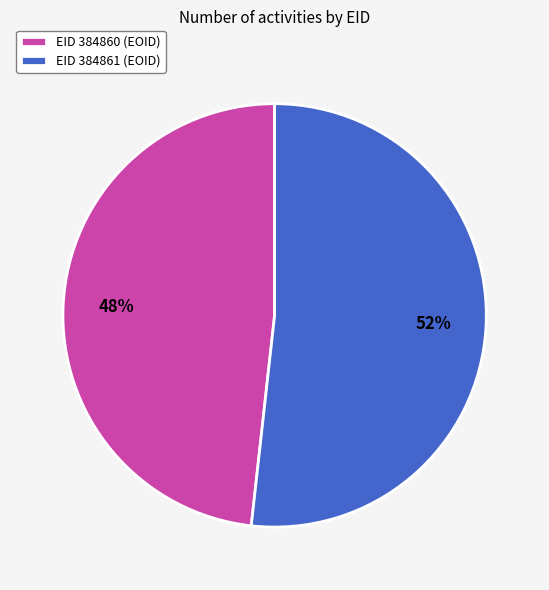

Do EID 384860 (EOID) and EID 384861 (EOID) together represent more than half of the pie?

Yes